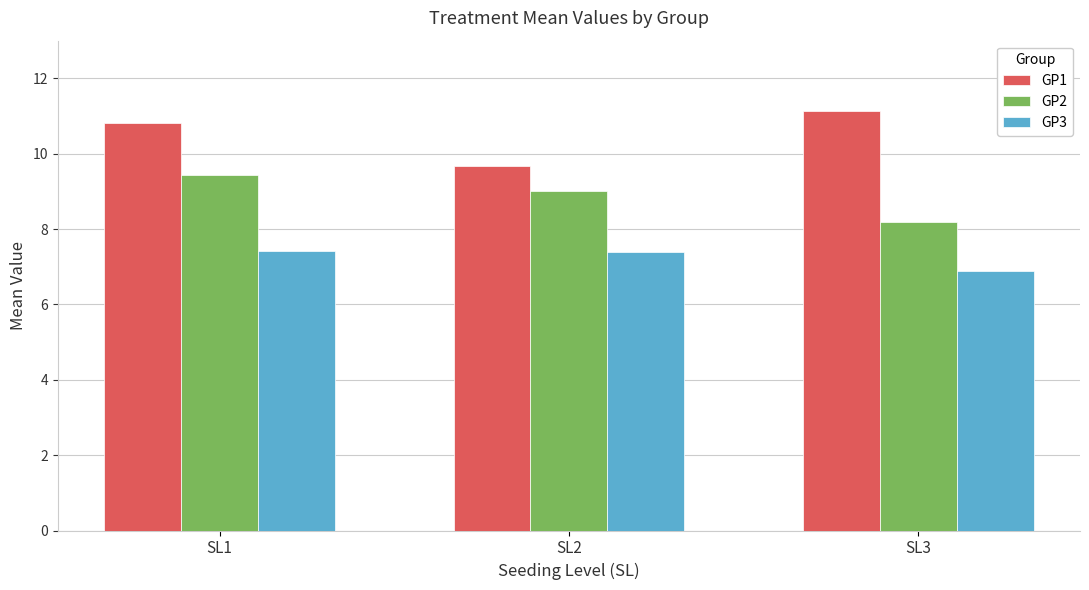

What is the difference between the maximum and minimum values in the GP1 series?

1.4